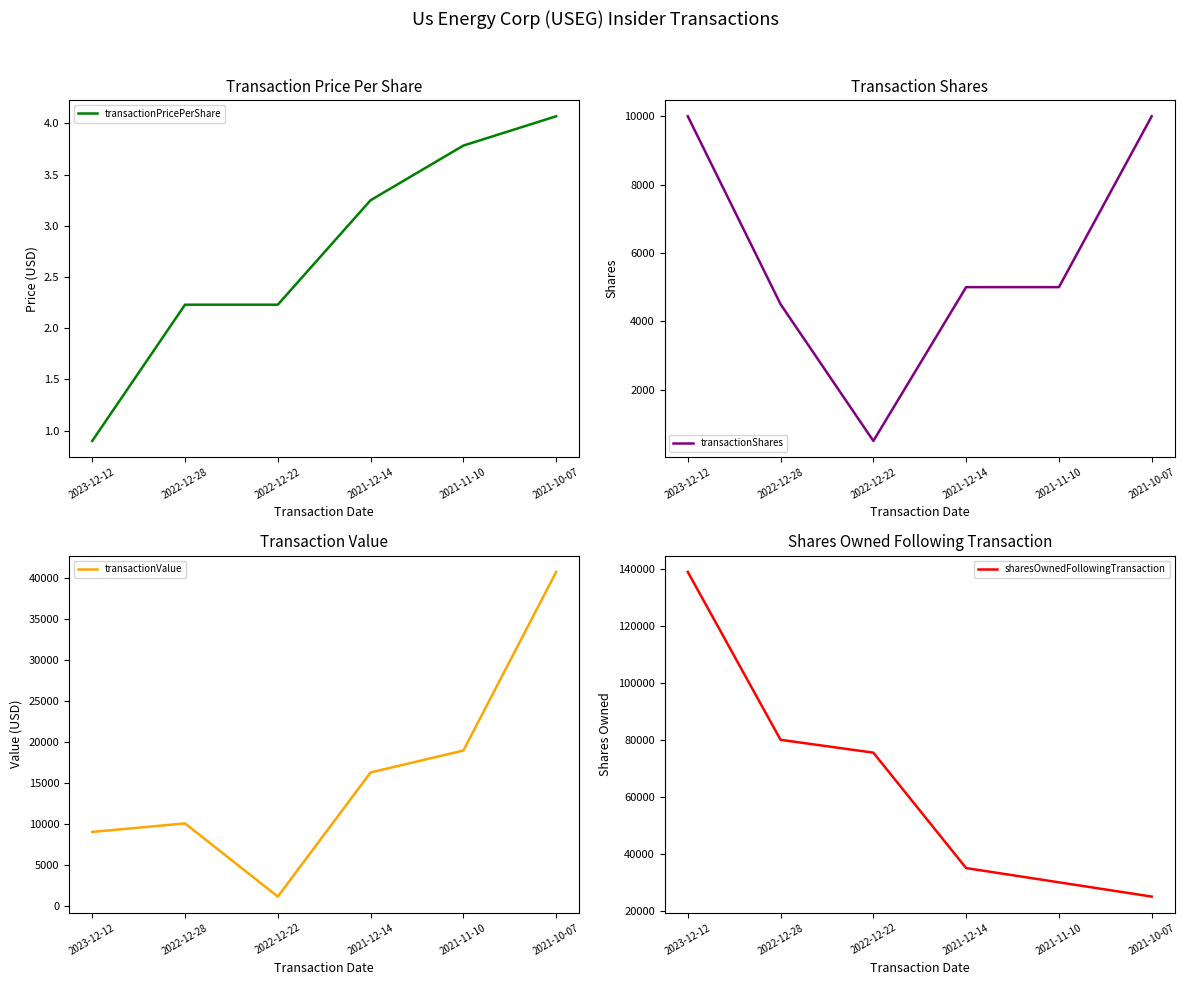

What is the label of the 3rd point from the right?

2021-12-14